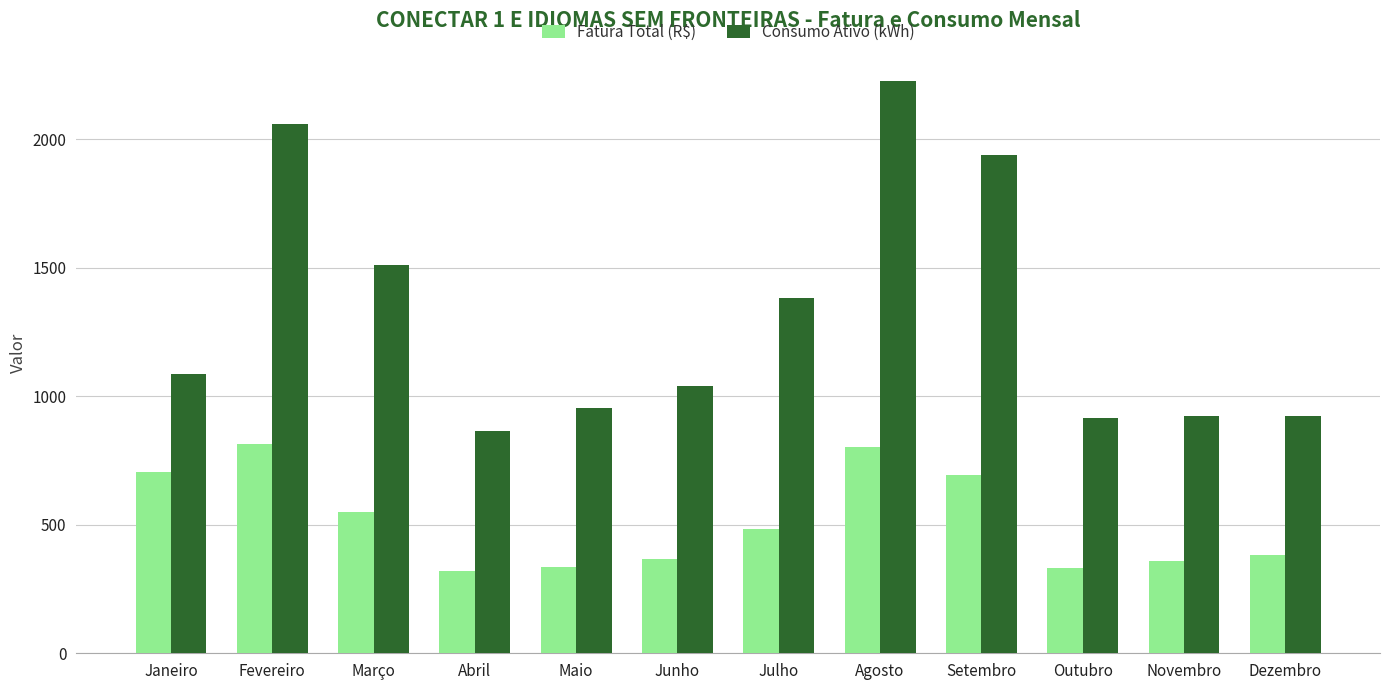

How many bars are there in each group?

2